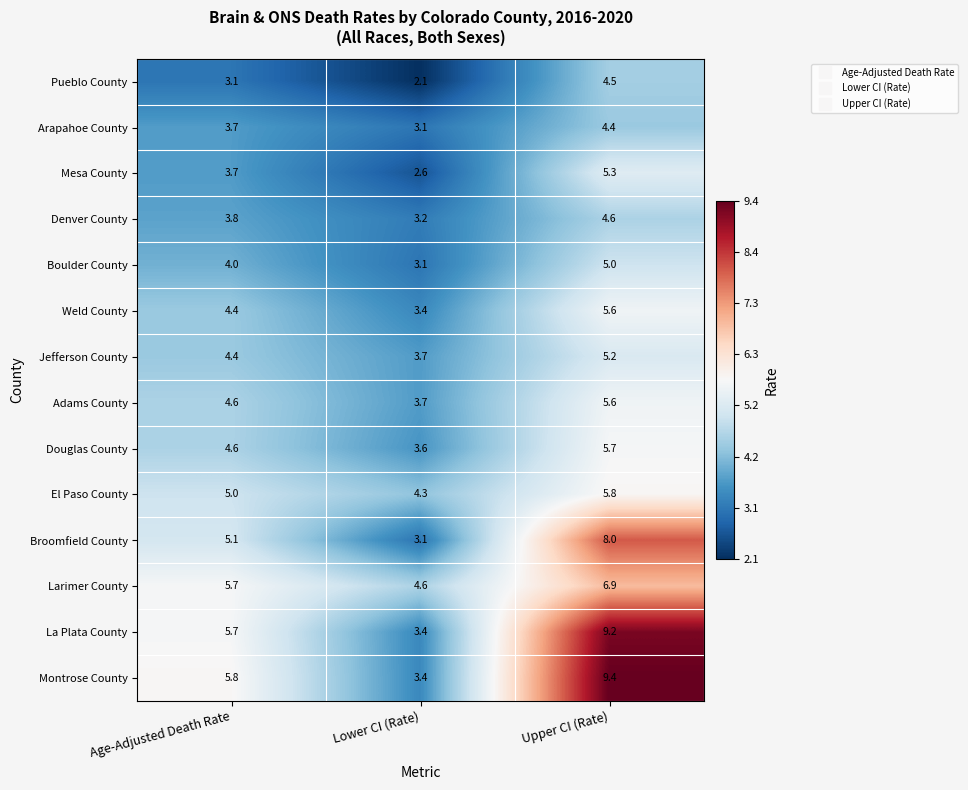

List the labels in order of Weld County value, largest first.

Upper CI (Rate), Age-Adjusted Death Rate, Lower CI (Rate)